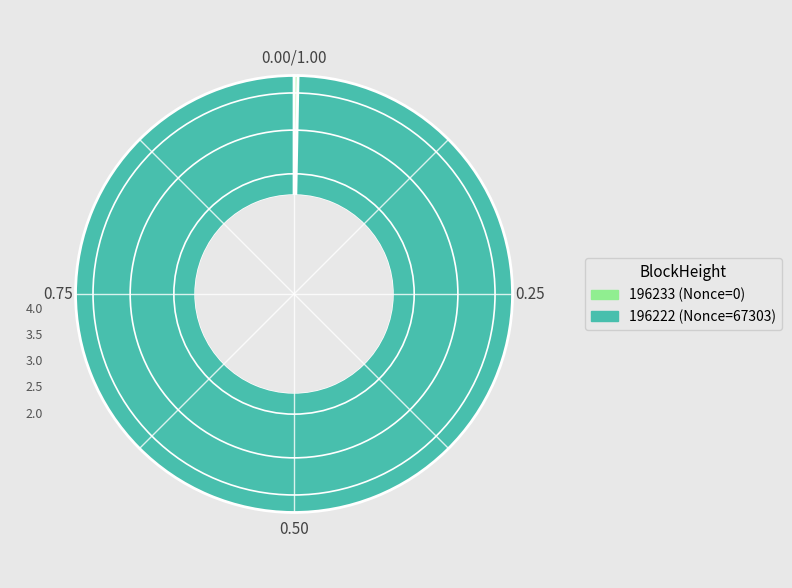

Rank the categories by value from highest to lowest.

196222, 196233